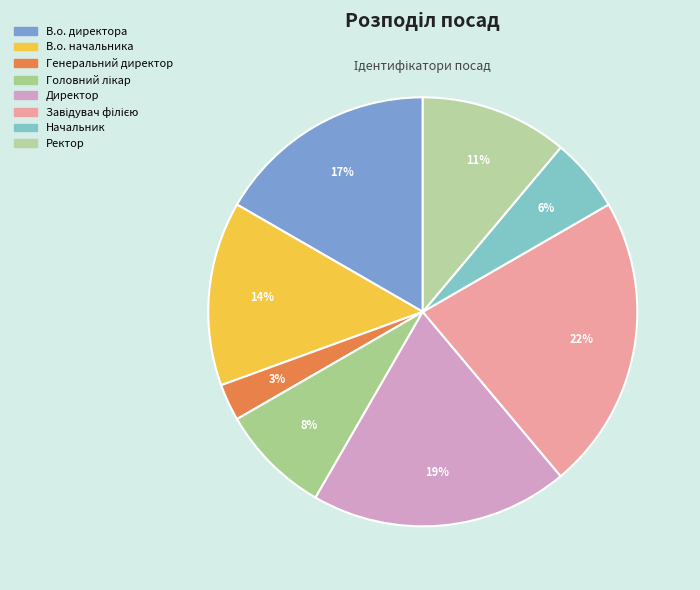

How many slices are in this pie chart?

8